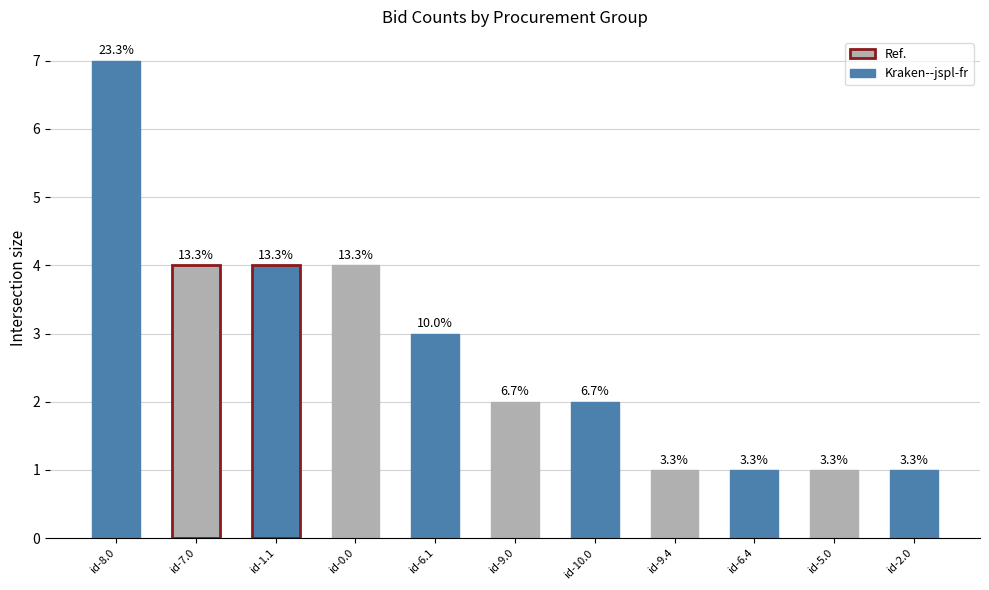

How many bars are there in total?

11